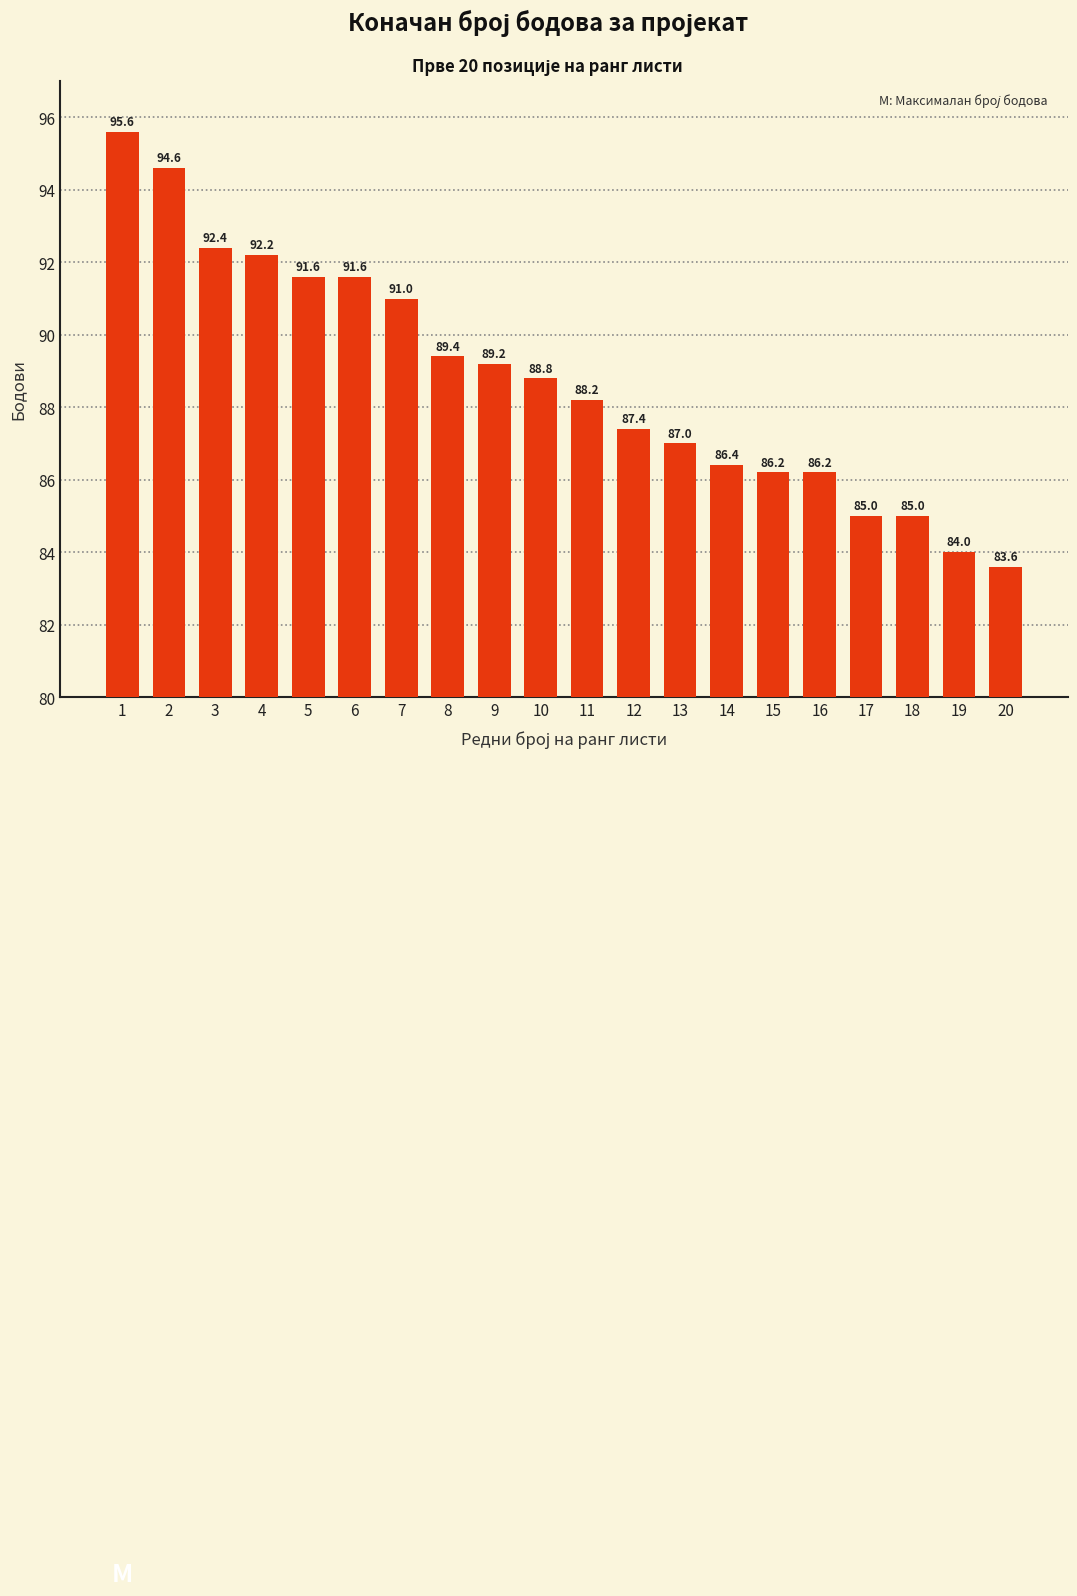

Reading left to right, extract all data points from this chart.

1=95.6	2=94.6	3=92.4	4=92.2	5=91.6	6=91.6	7=91.0	8=89.4	9=89.2	10=88.8	11=88.2	12=87.4	13=87.0	14=86.4	15=86.2	16=86.2	17=85.0	18=85.0	19=84.0	20=83.6